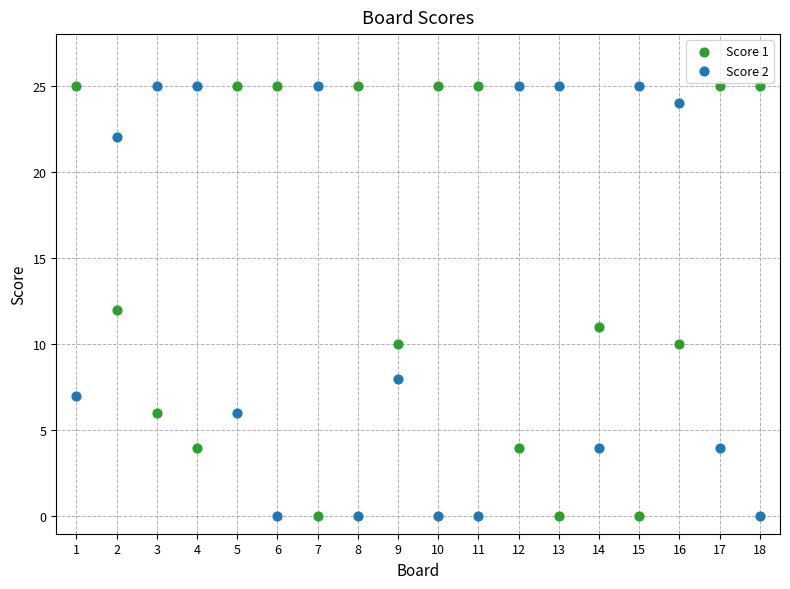

Across all data points, what is the range of Y values (max minus min)?

25